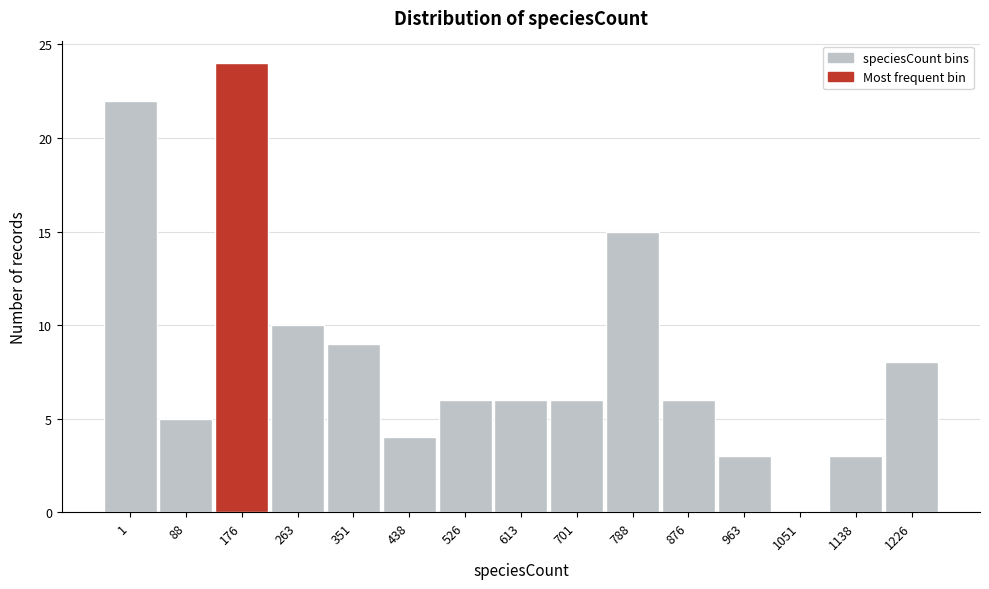

Reading left to right, transcribe all the data shown in this chart.

1=22	88=5	176=24	263=10	351=9	438=4	526=6	613=6	701=6	788=15	876=6	963=3	1051=0	1138=3	1226=8